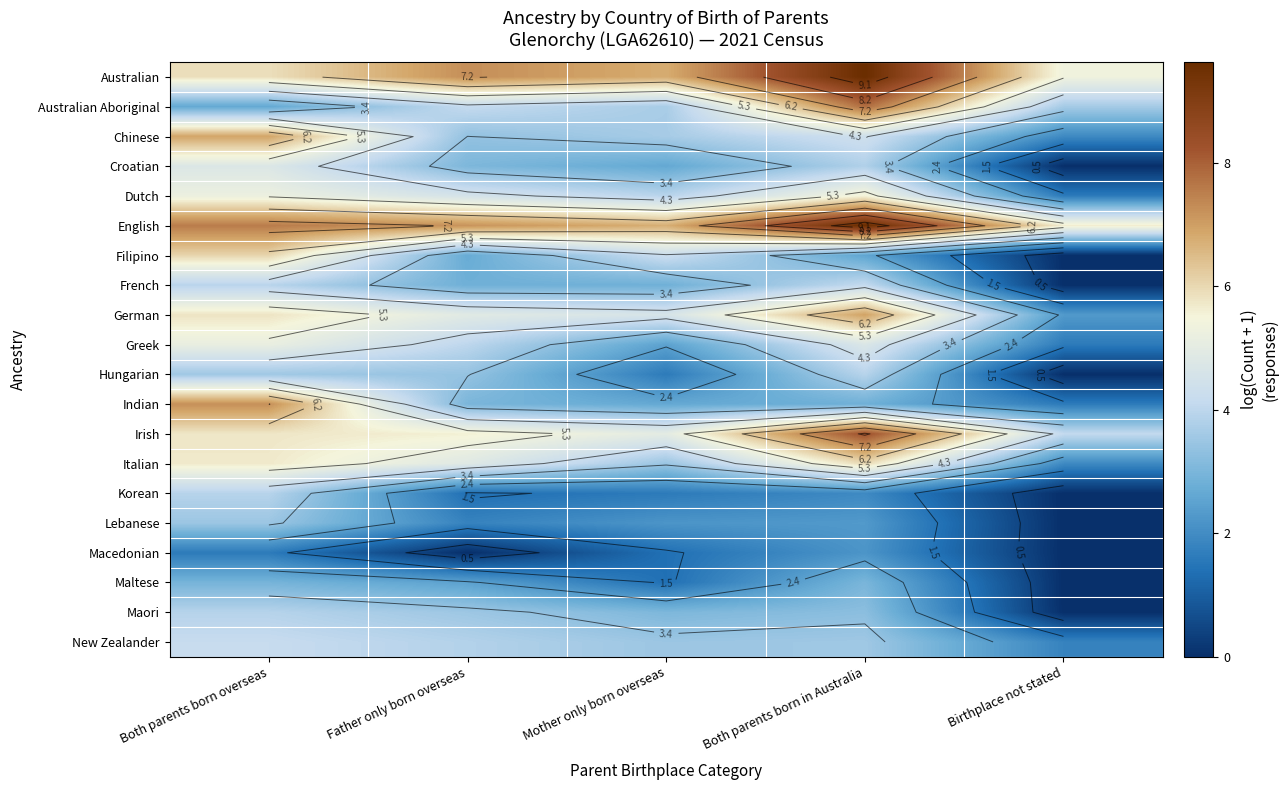

What is the total value across all series at Father only born overseas?

73.8